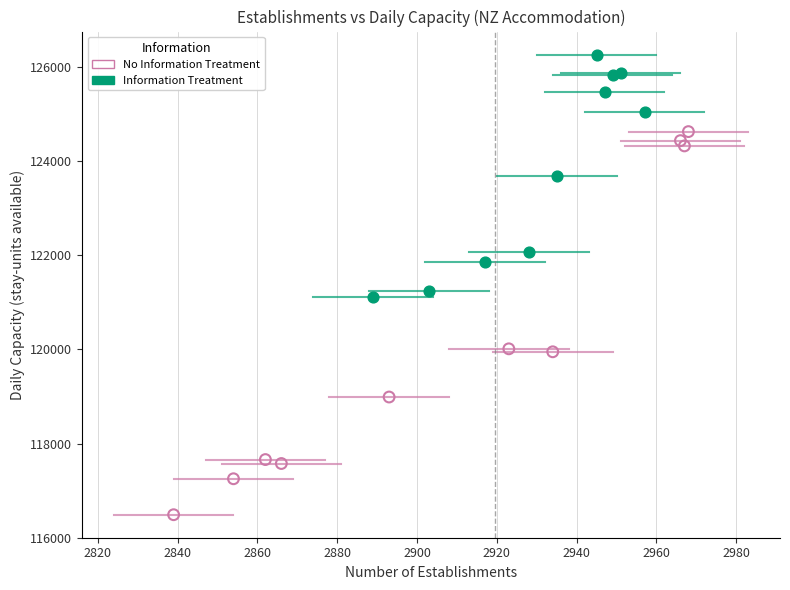

What are all the series names shown in the legend?

No Information Treatment, Information Treatment